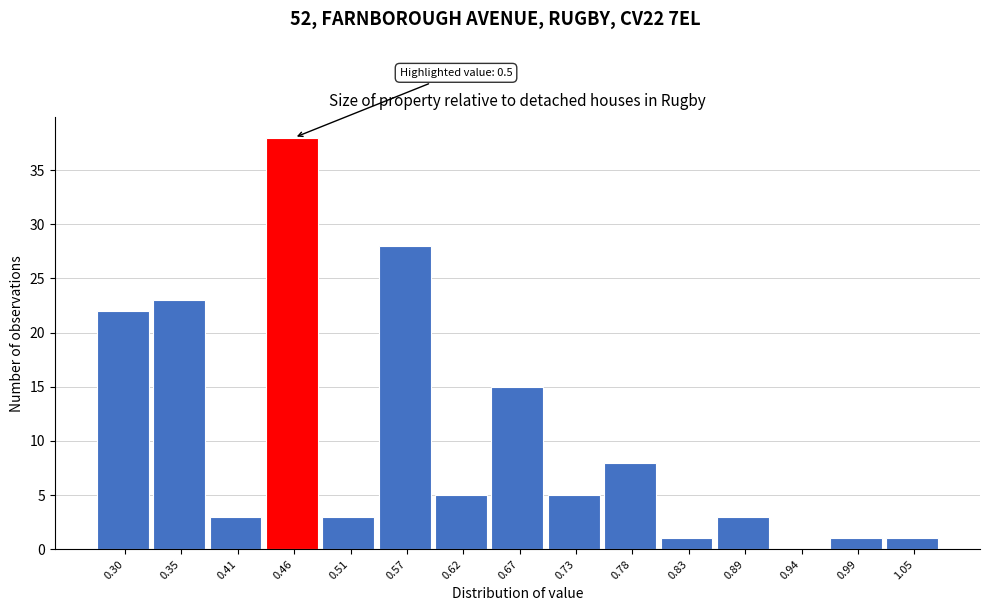

Reading left to right, list all the values displayed in this chart.

0.30=22	0.35=23	0.41=3	0.46=38	0.51=3	0.57=28	0.62=5	0.67=15	0.73=5	0.78=8	0.83=1	0.89=3	0.94=0	0.99=1	1.05=1